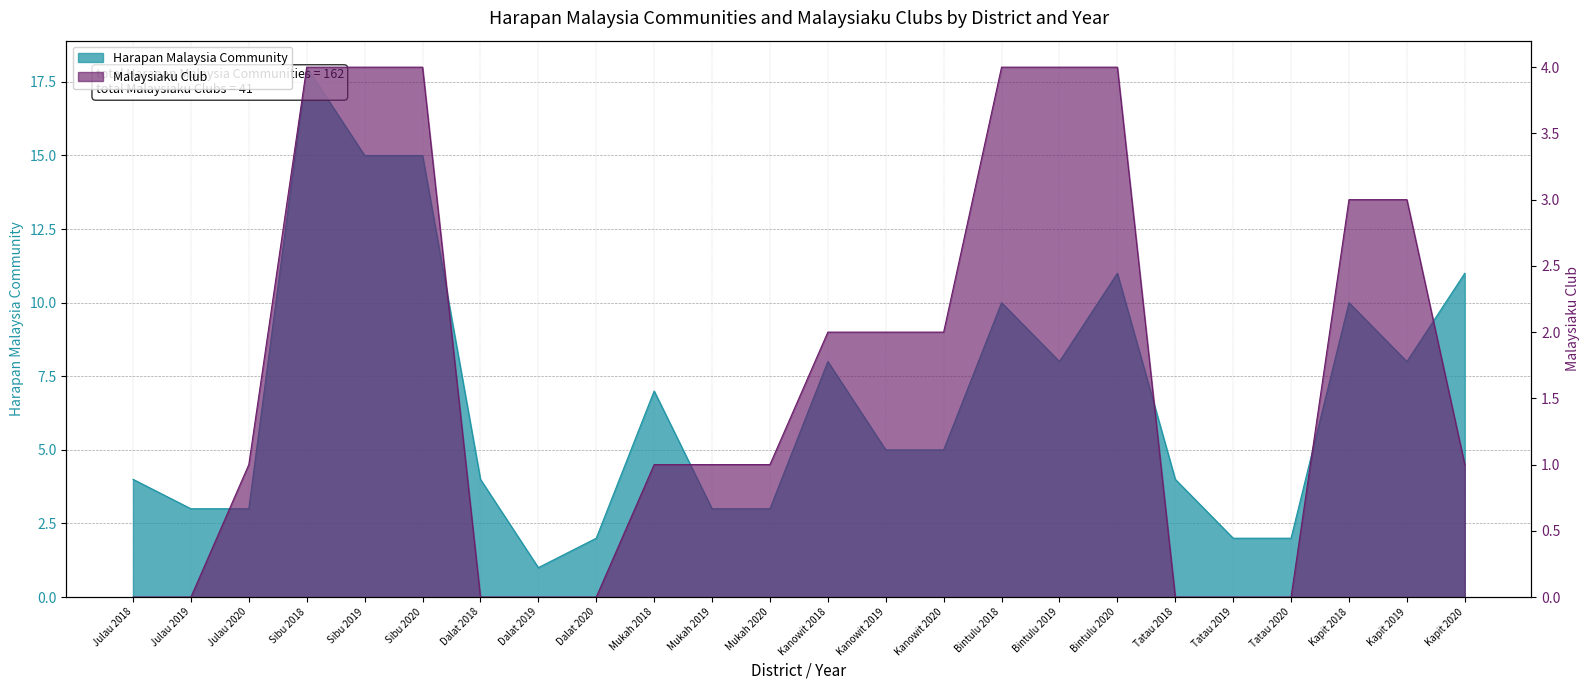

At which category is the sum across all series the highest?

Sibu 2018